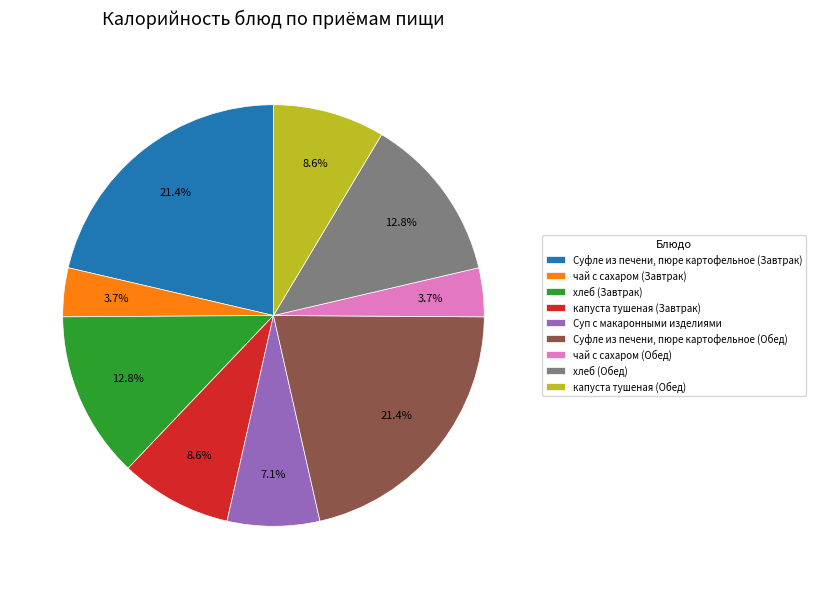

Does any single category account for the majority?

No